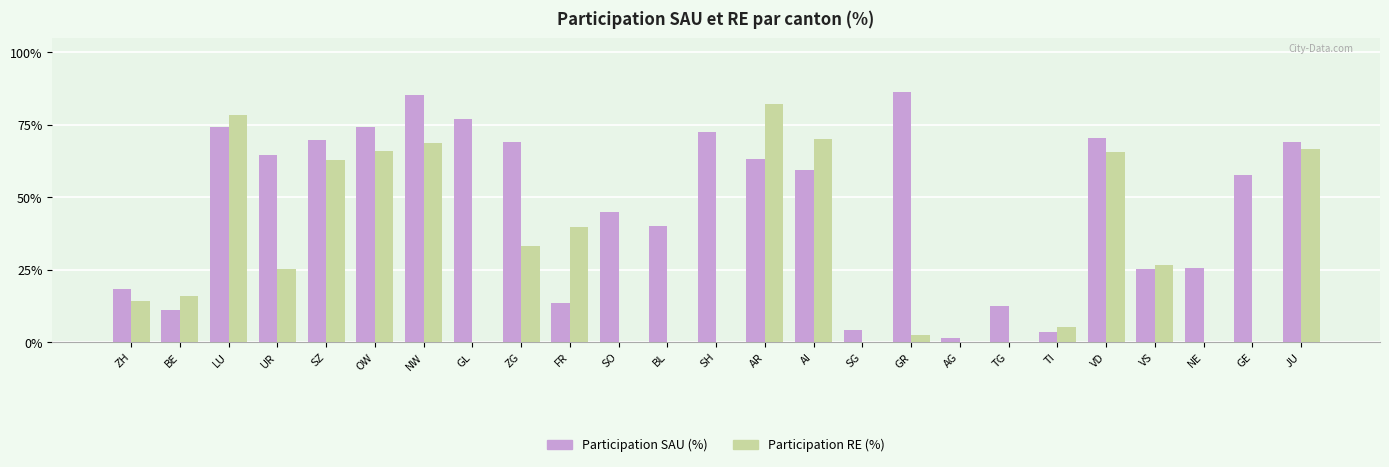

The Participation SAU (%) series shows 0.4 at VS. True or false?

False